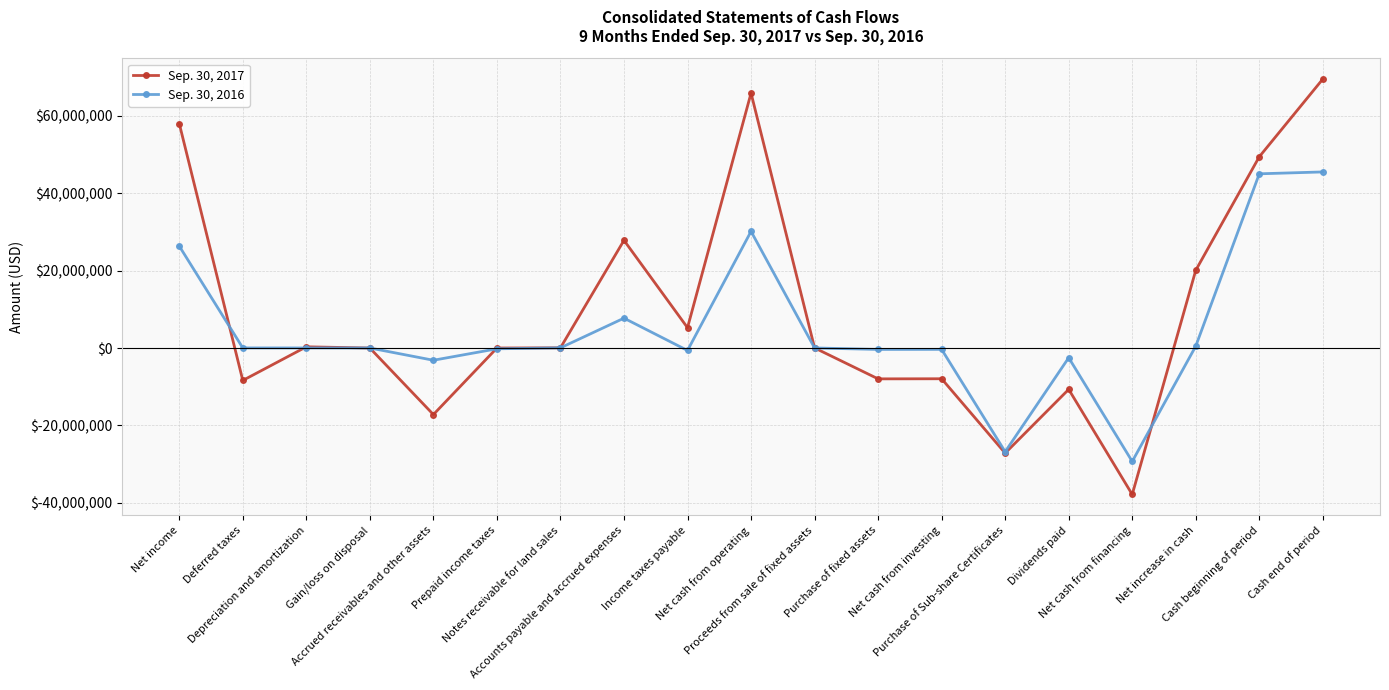

Which series has the largest total across all categories?

Sep. 30, 2017